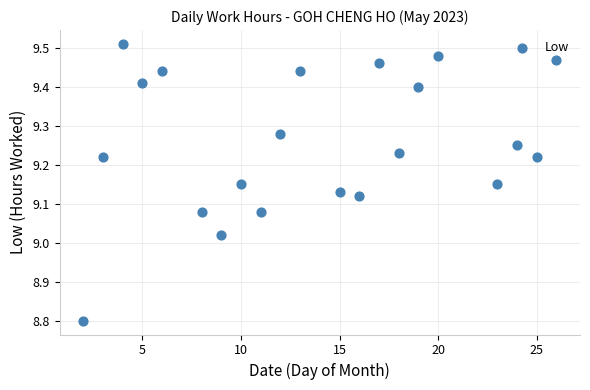

What is the range of Y values (max minus min)?

0.7